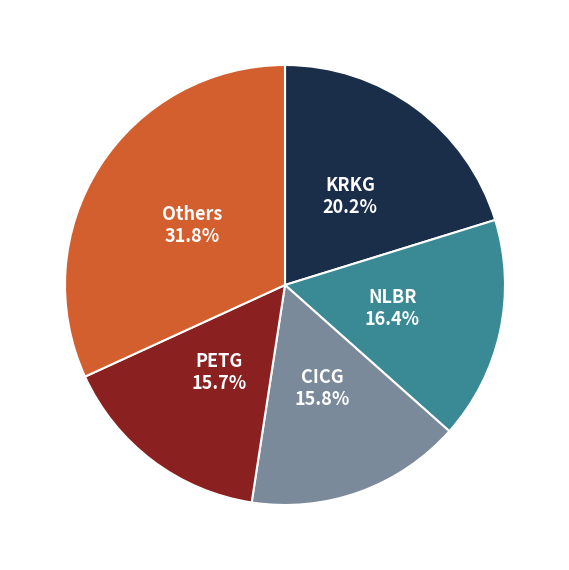

Does any single category account for the majority?

No